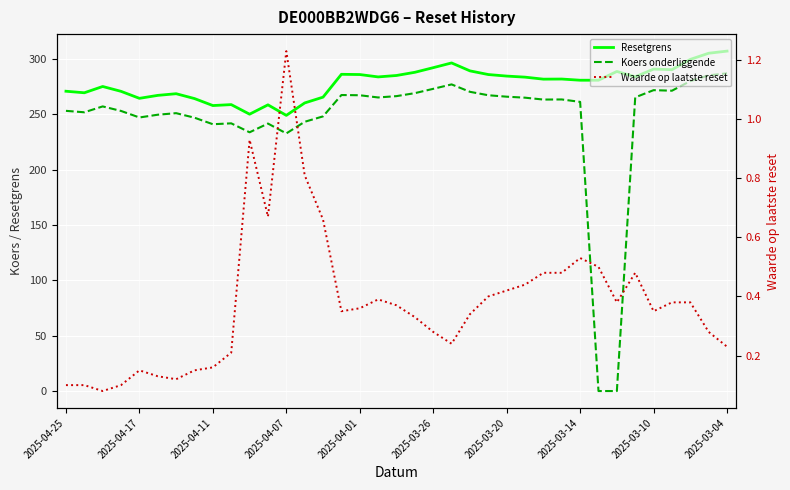

What is the average value of the Resetgrens series?

278.6